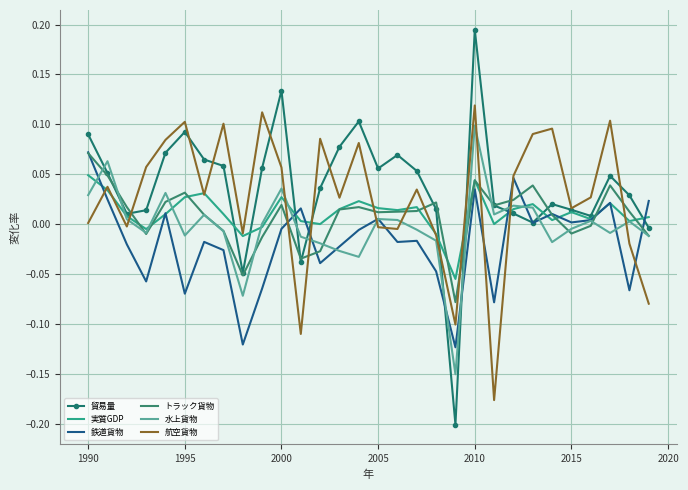

Which series has the widest spread of values?

貿易量